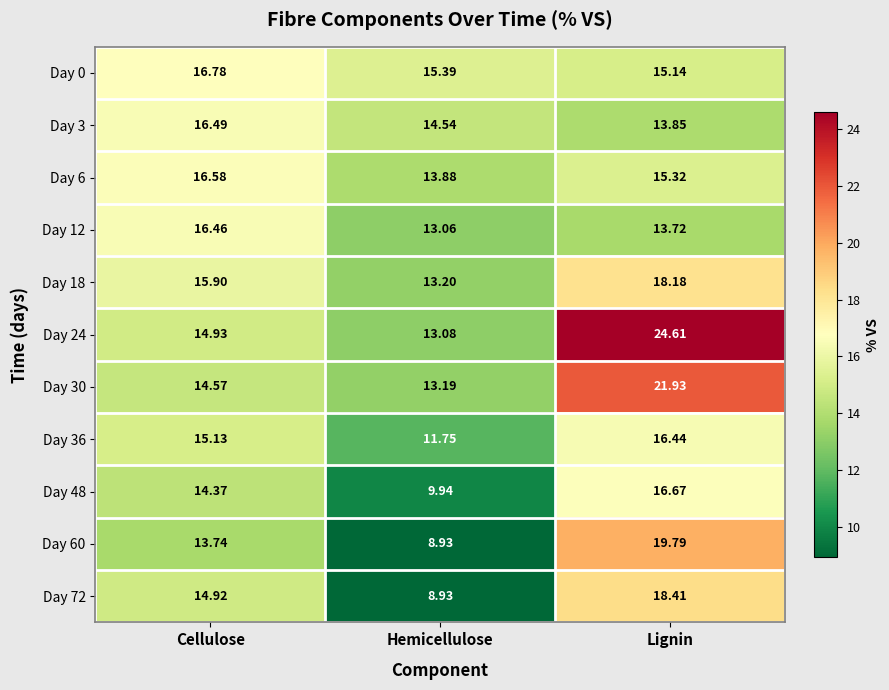

Rank the categories by Day 12 value from highest to lowest.

Cellulose, Lignin, Hemicellulose